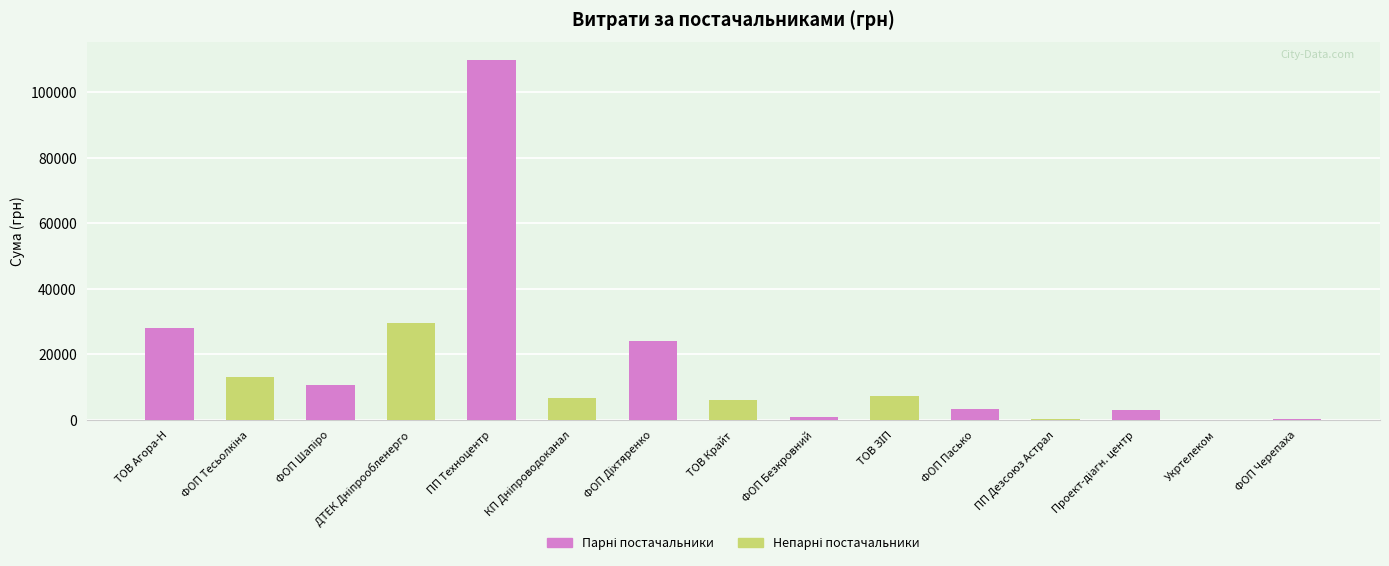

What is the greatest value displayed?

109857.0